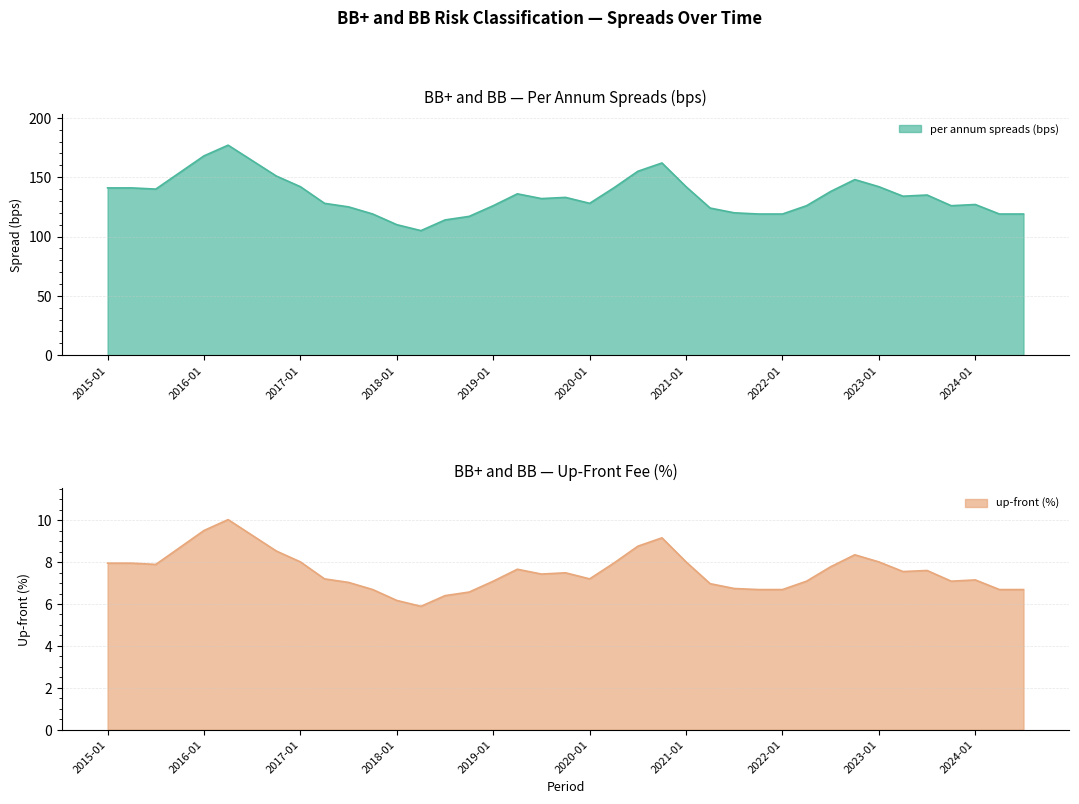

Which category has the lowest value in the per annum spreads (bps) series?

2018-04